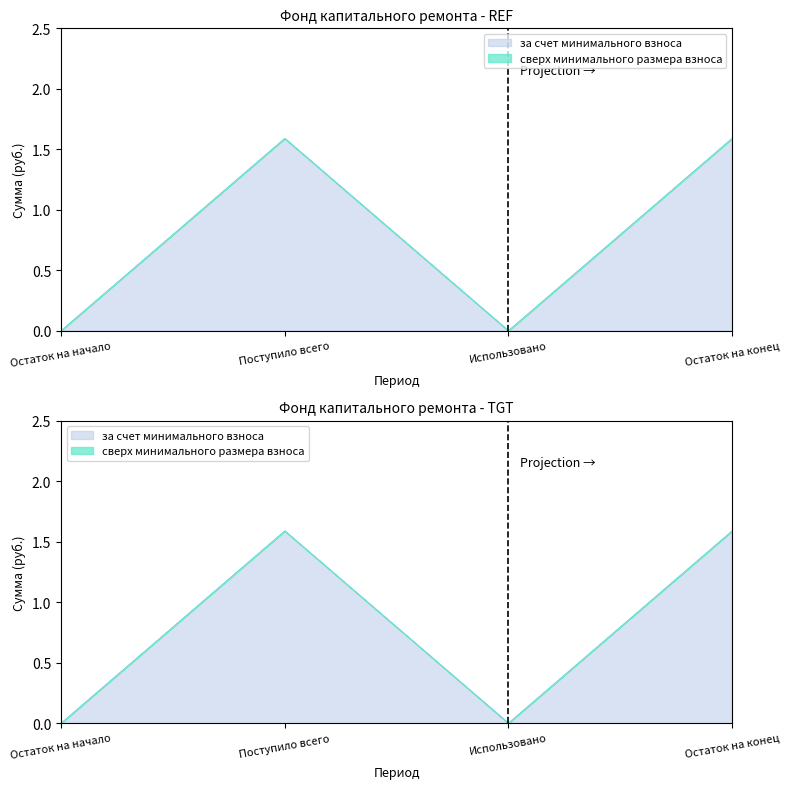

Between Остаток на начало and Использовано, which is larger?

Остаток на начало